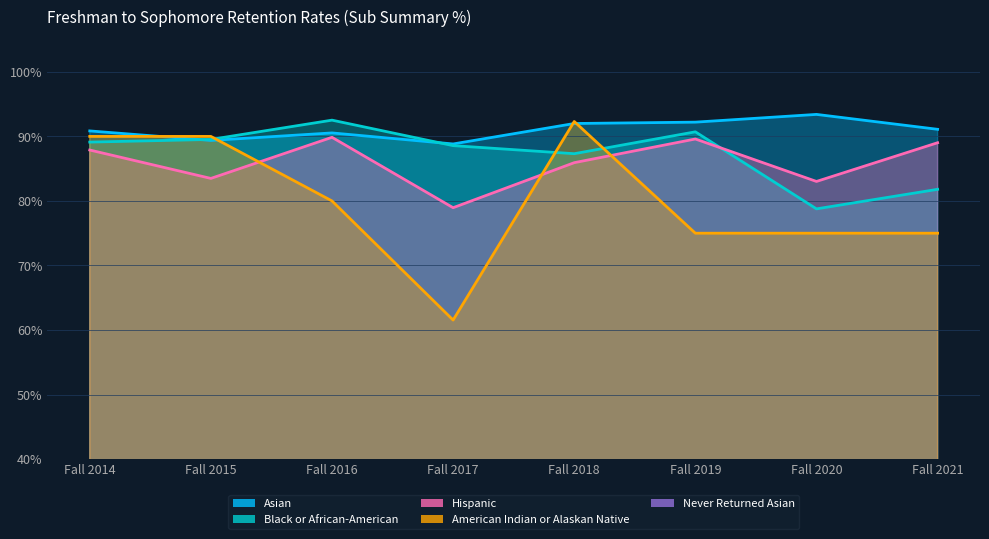

List the series in order of their peak value, highest first.

Asian, Black or African-American, American Indian or Alaskan Native, Hispanic, Never Returned Asian